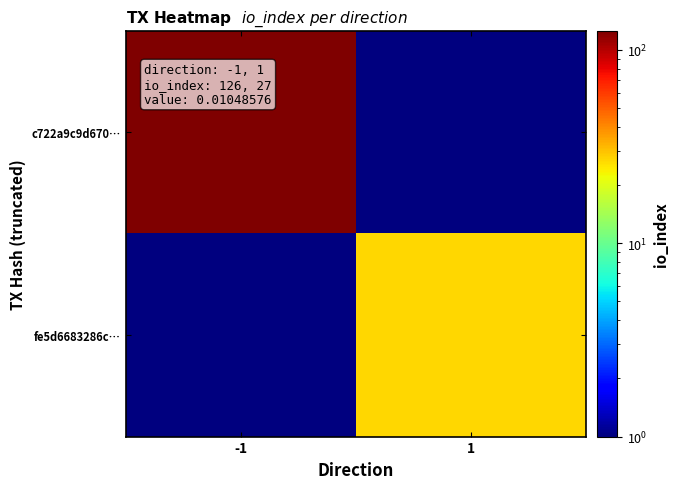

What is the total value across all series at -1?

126.5